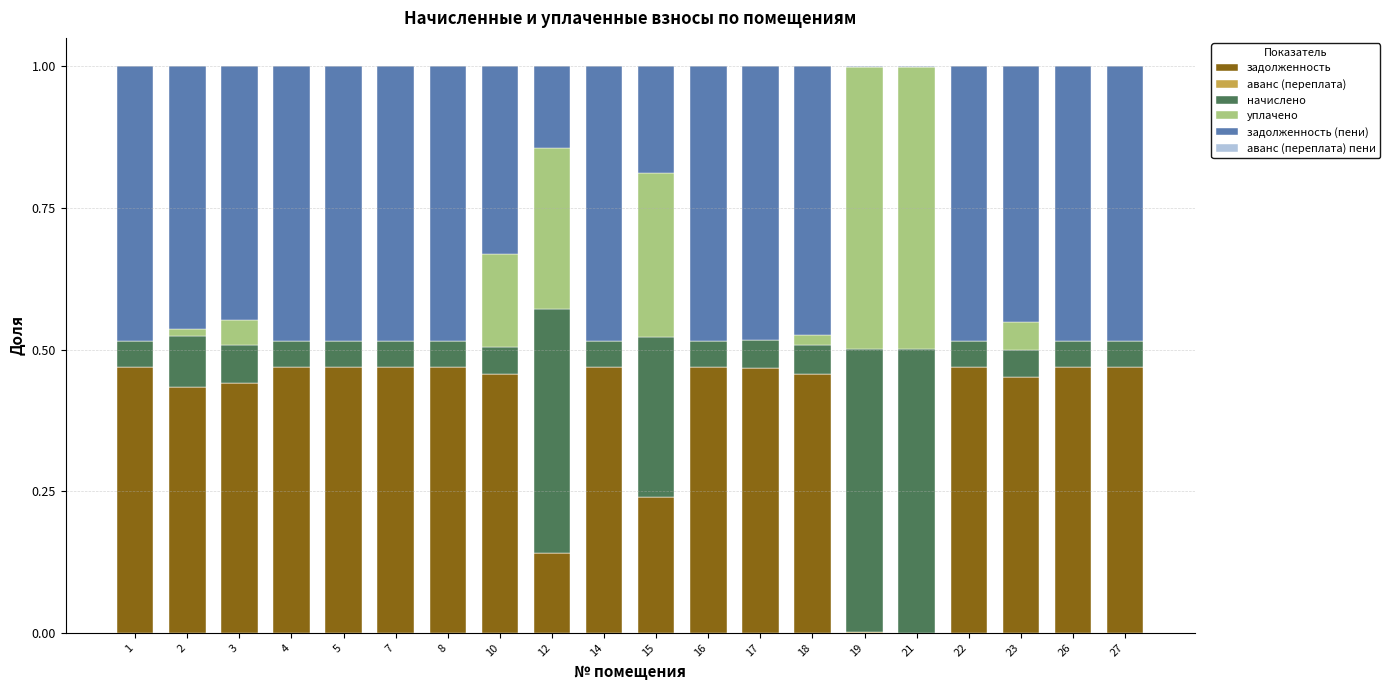

How many distinct data groups are displayed?

6